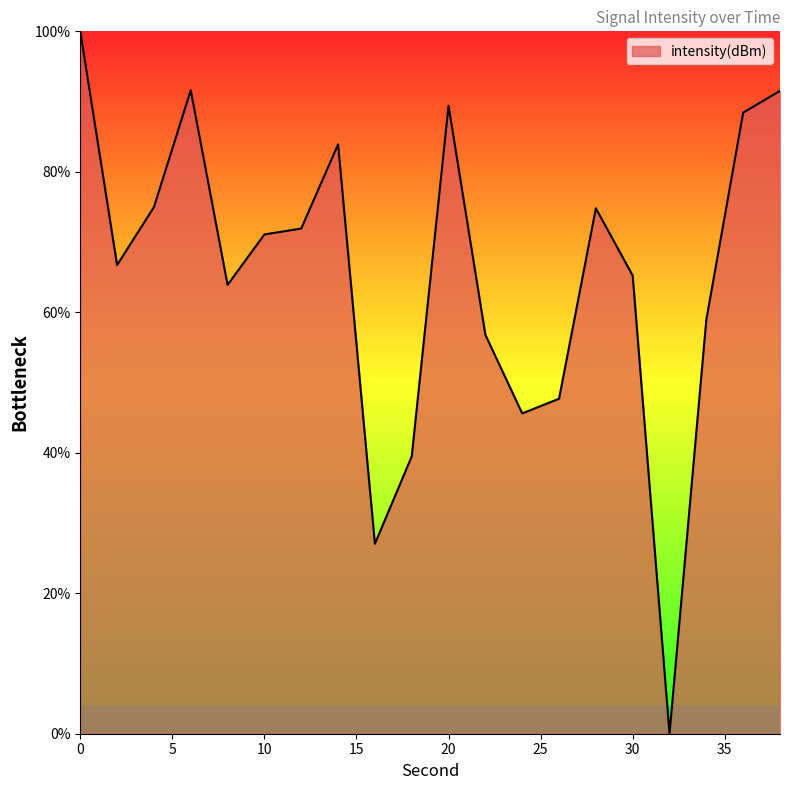

What is the difference between the maximum and second lowest values?

73.0